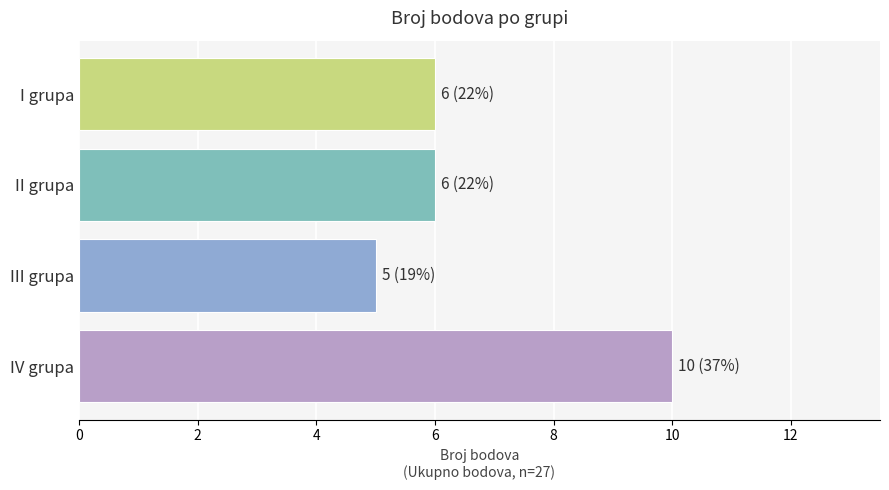

Reading top to bottom, list all the values displayed in this chart.

6	6	5	10